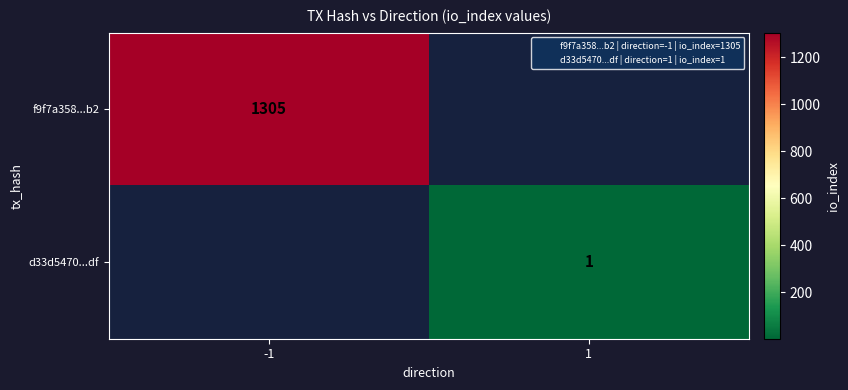

Where is f9f7a358...b2 nearest to the value 1305?

-1